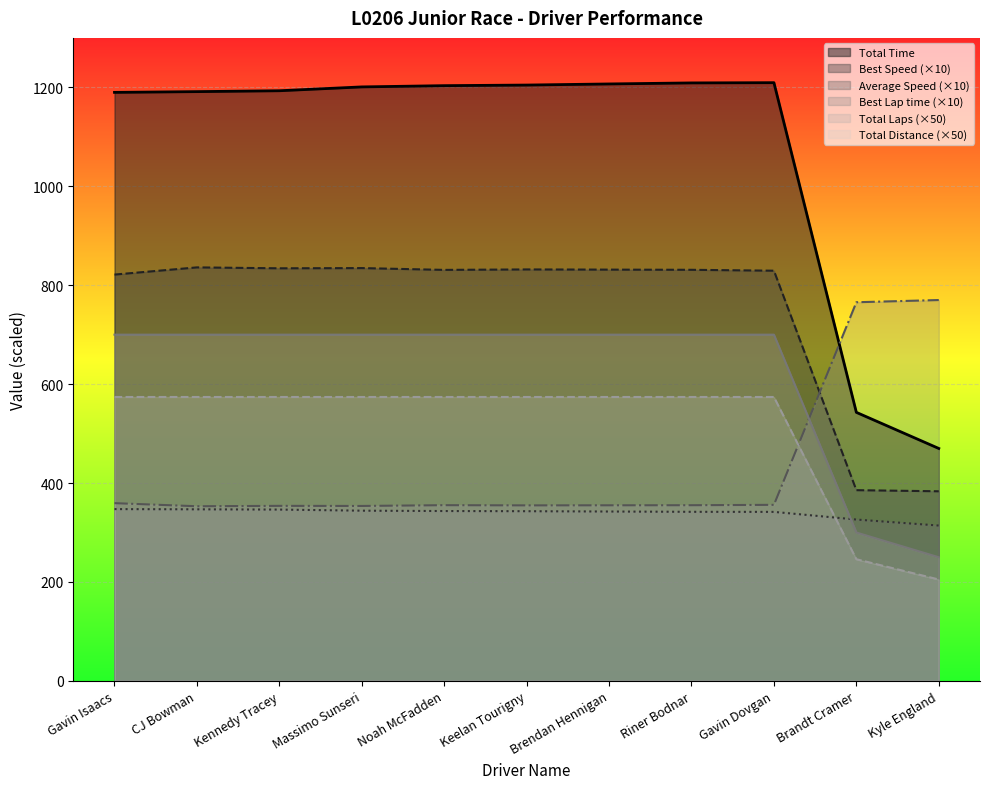

Where does the Total Laps series first go above 573?

Gavin Isaacs